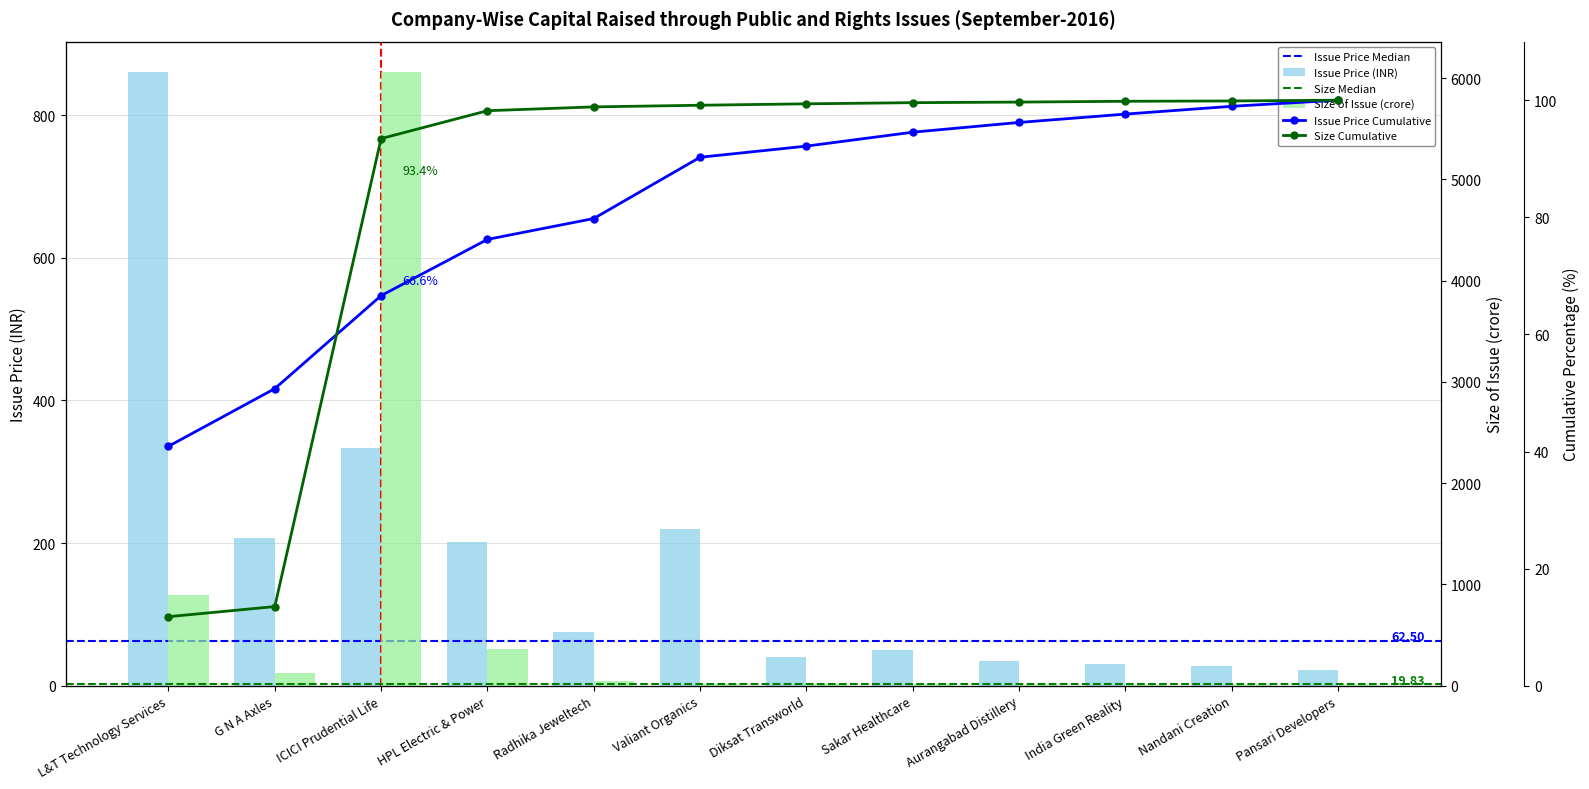

What is the average value of the Issue Price series?

175.2